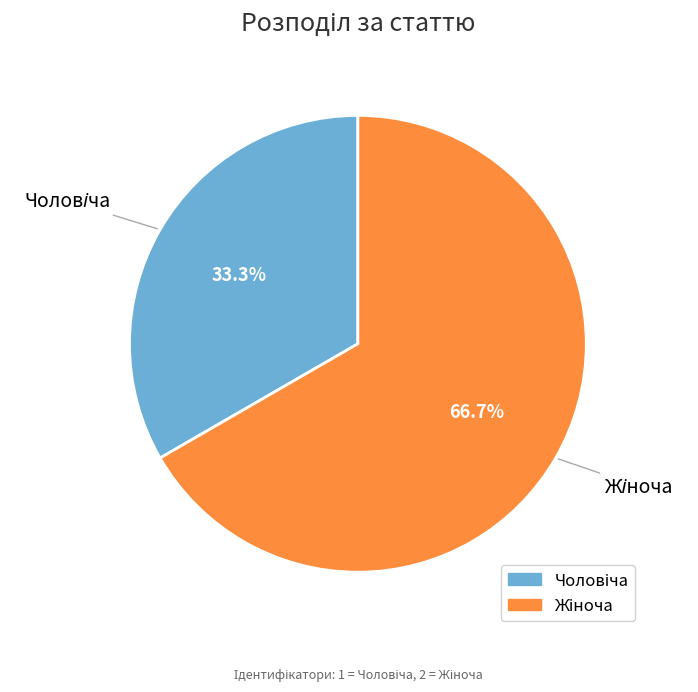

Which category has the biggest portion of the pie?

Жіноча